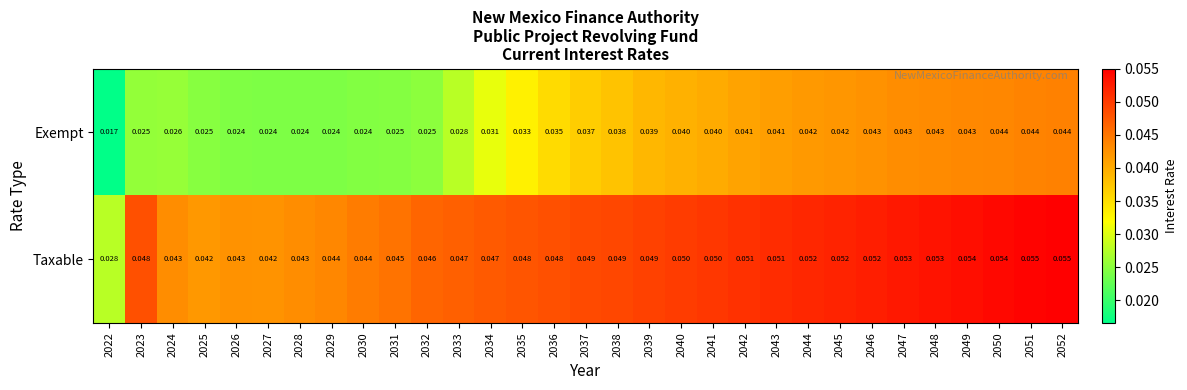

List the series in order of their peak value, highest first.

Taxable, Exempt